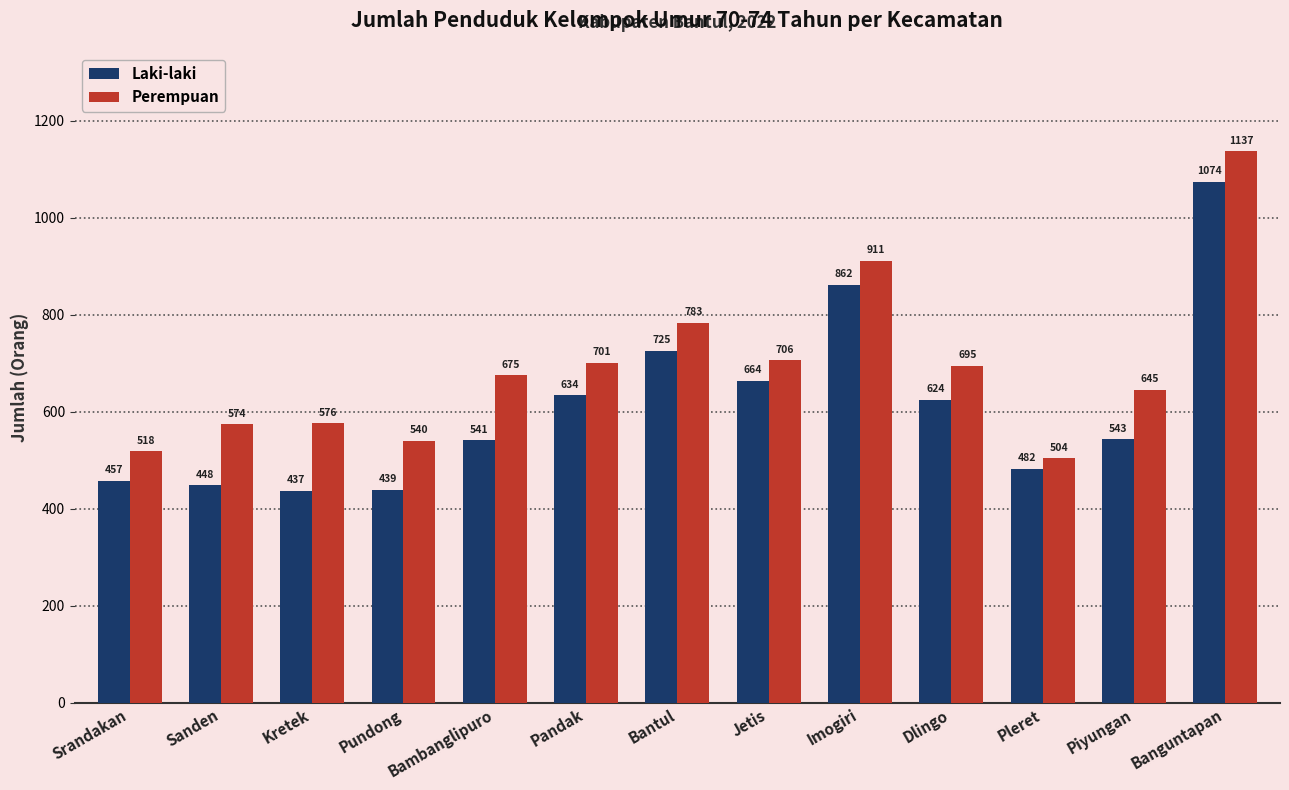

Which series has the largest range (max minus min)?

Laki-laki